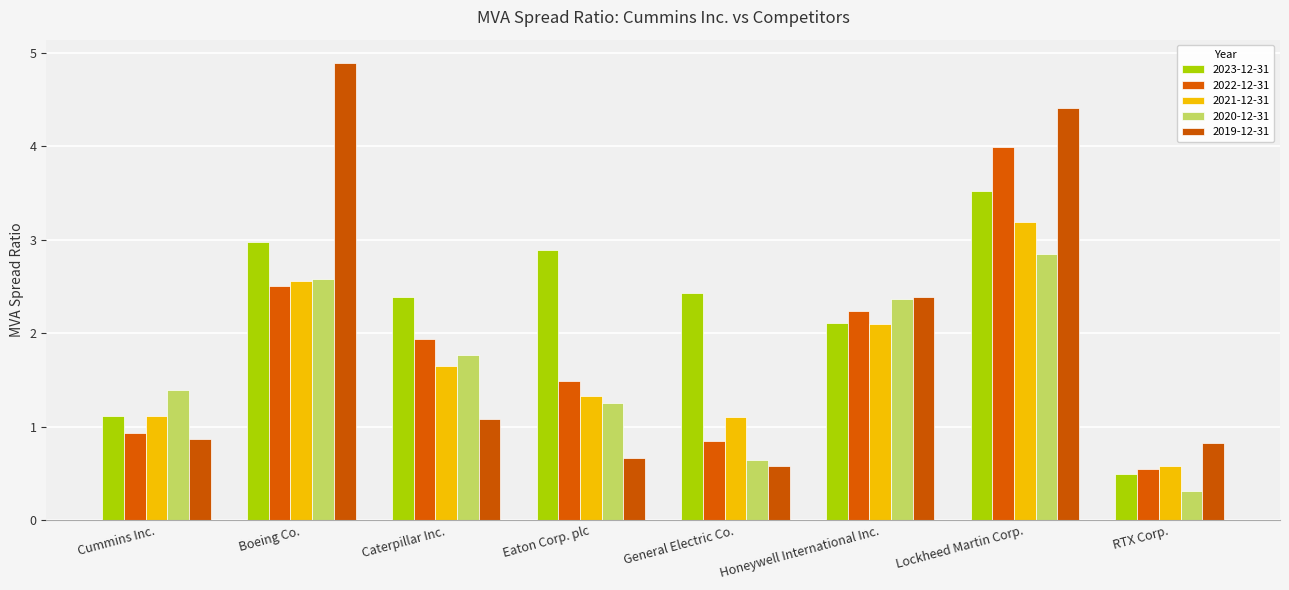

What is the value of the 2022-12-31 bar at the 4th from the left?

1.5